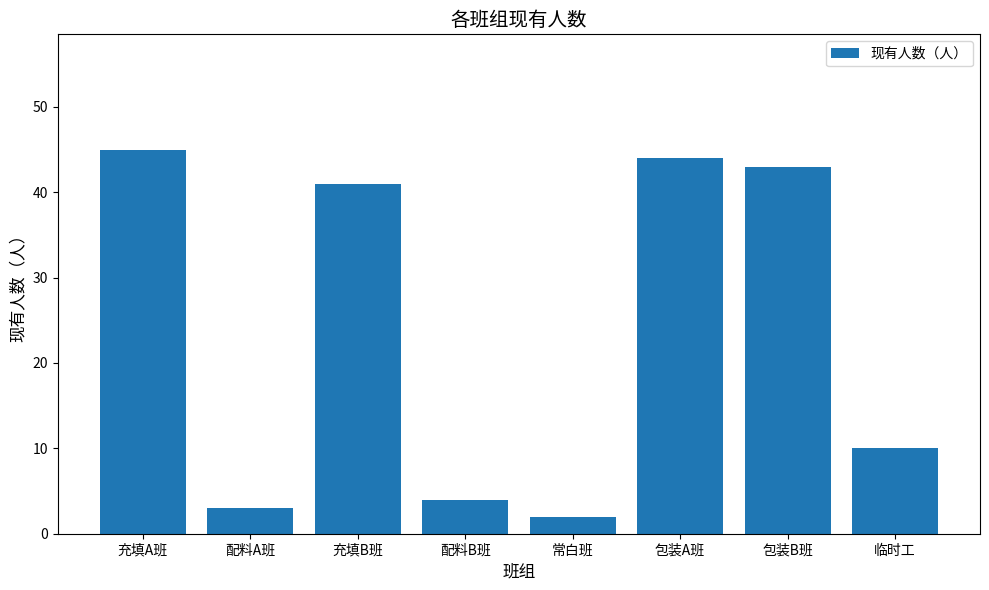

Are the bars grouped side by side (vs. stacked)?

No